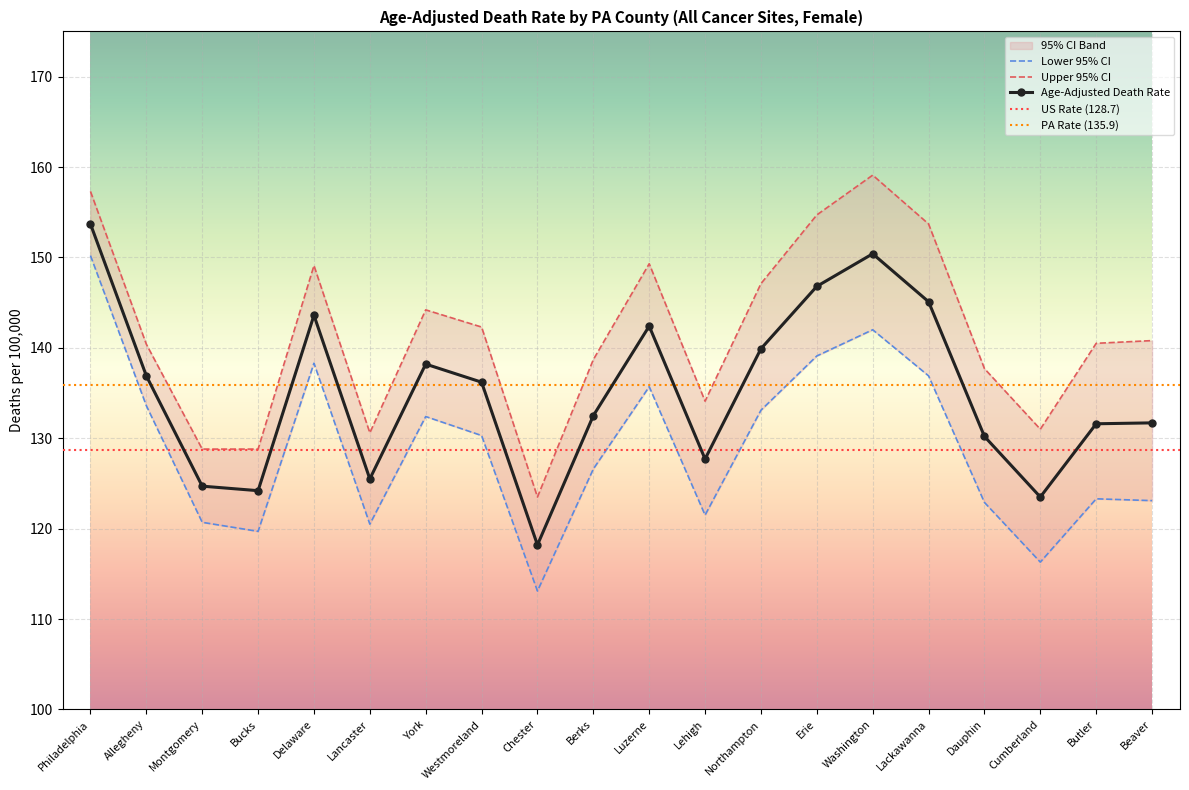

At which label does Age-Adjusted Death Rate first exceed 136?

Philadelphia